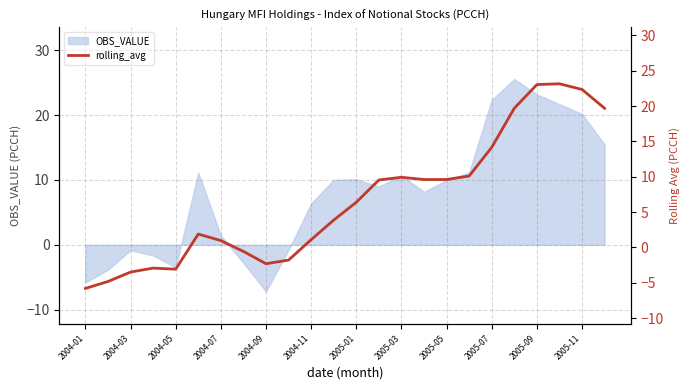

At which label does OBS_VALUE reach its minimum?

2004-09